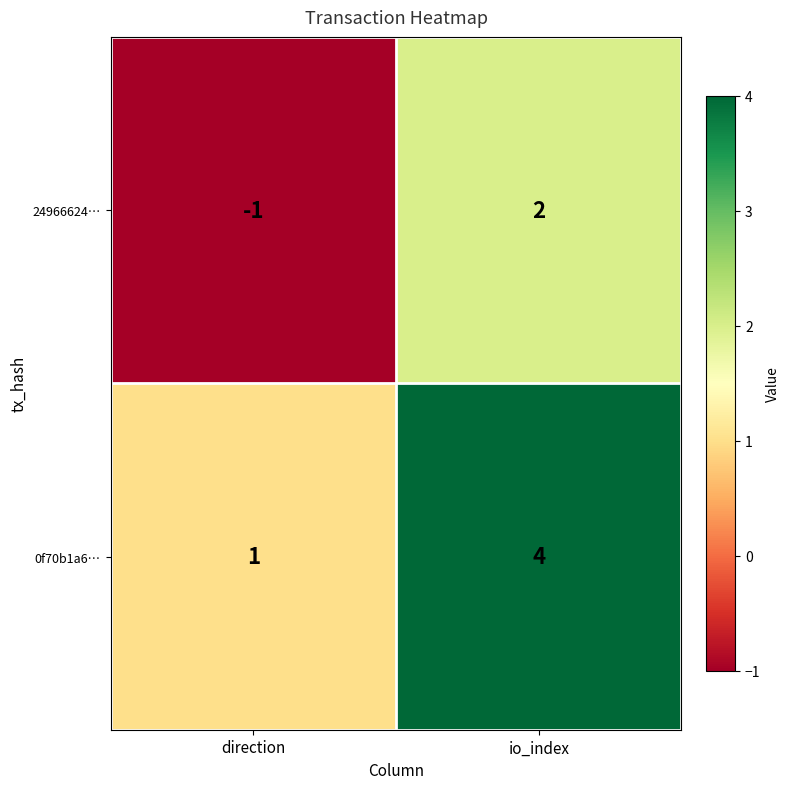

How many distinct data groups are displayed?

2